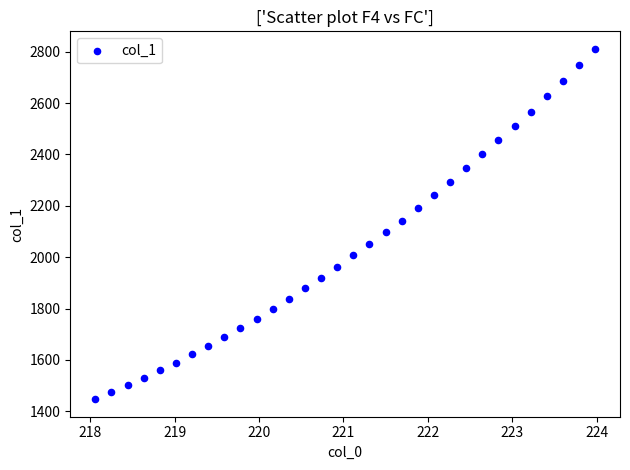

What is the range of X values (max minus min)?

5.9